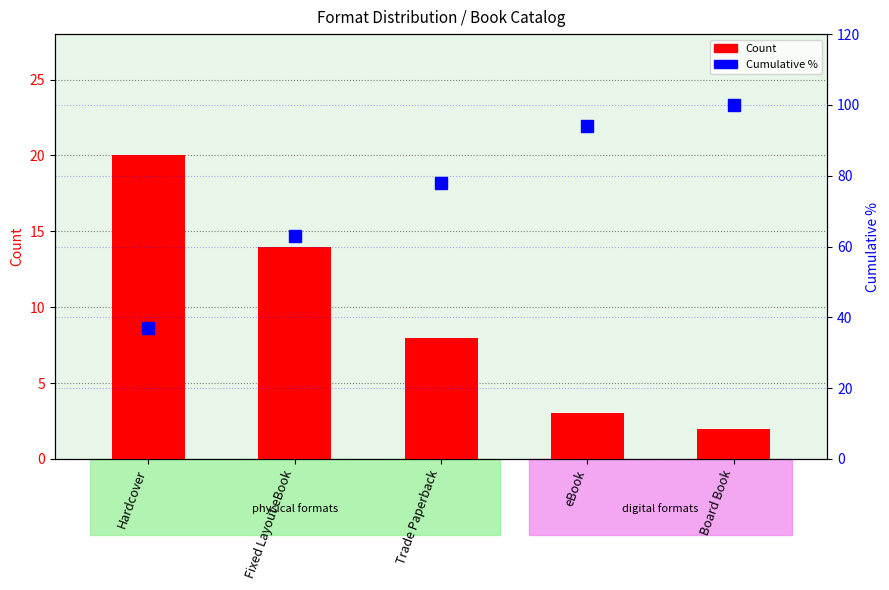

How many values in the Cumulative % series are below 78?

2